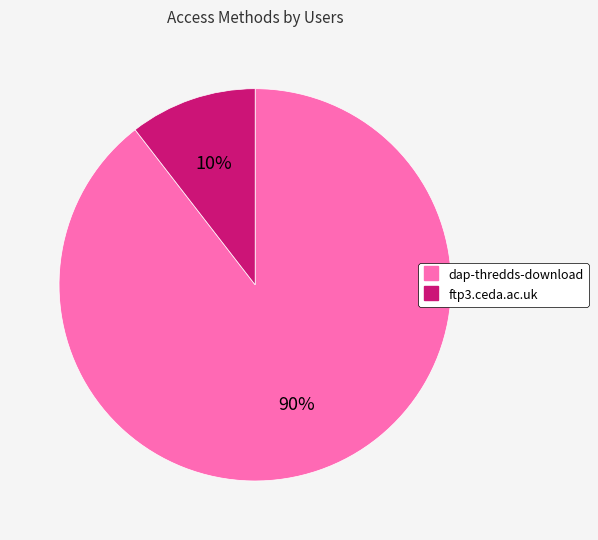

What is the smallest slice in the pie chart?

ftp3.ceda.ac.uk